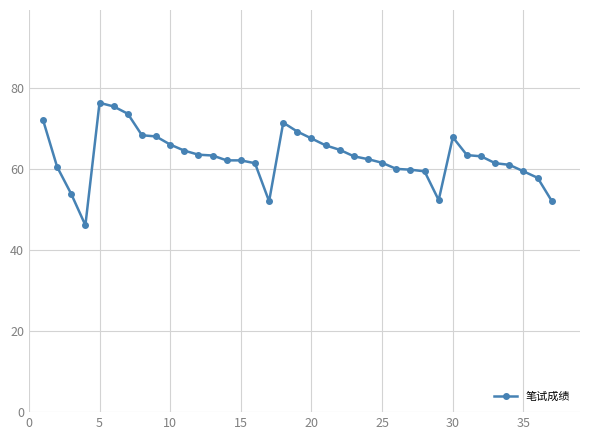

What is the average value?

63.0